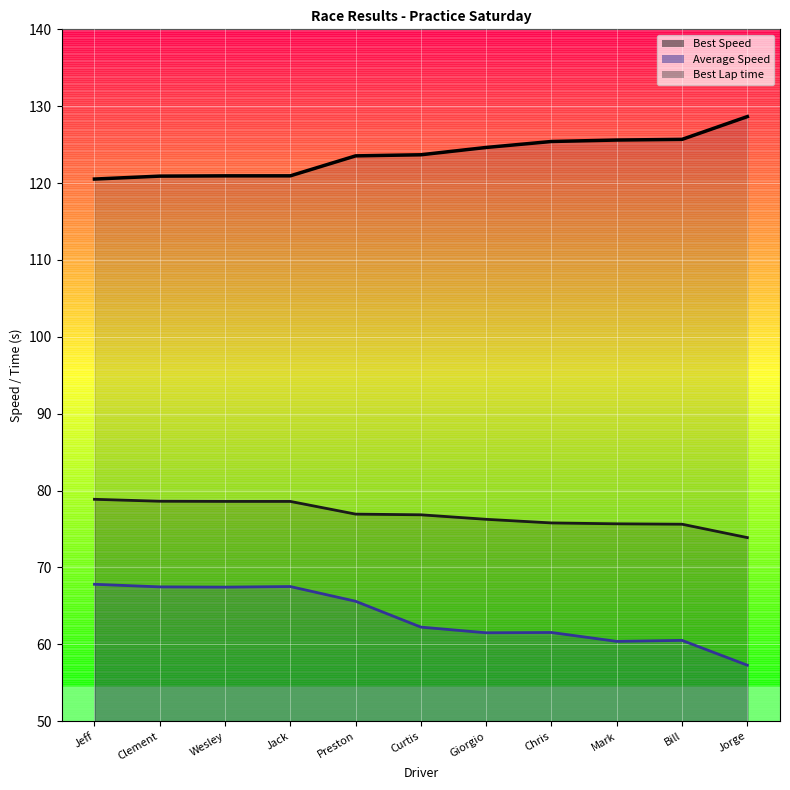

At how many categories does at least one series exceed 58?

11